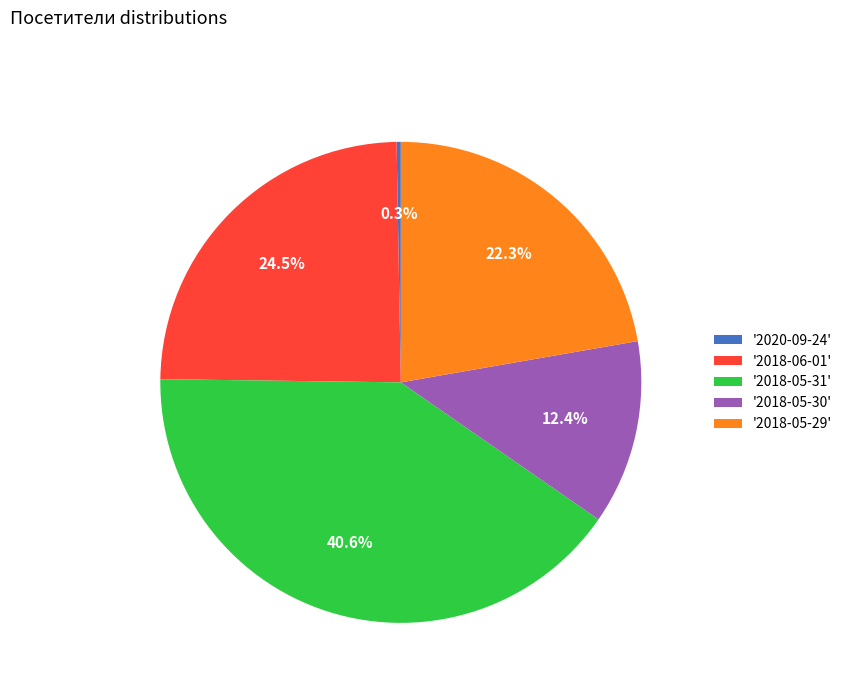

How many segments does this pie chart have?

5